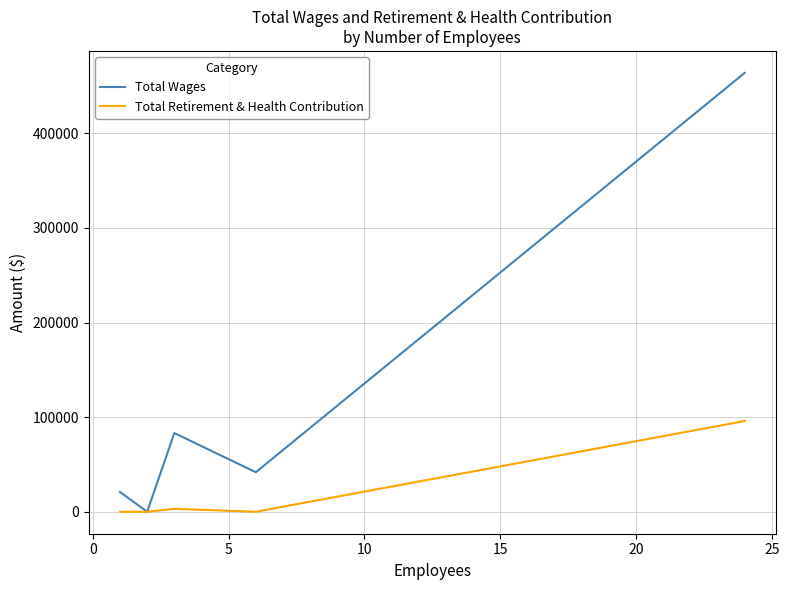

List the series in order of their overall mean, highest first.

Total Wages, Total Retirement & Health Contribution